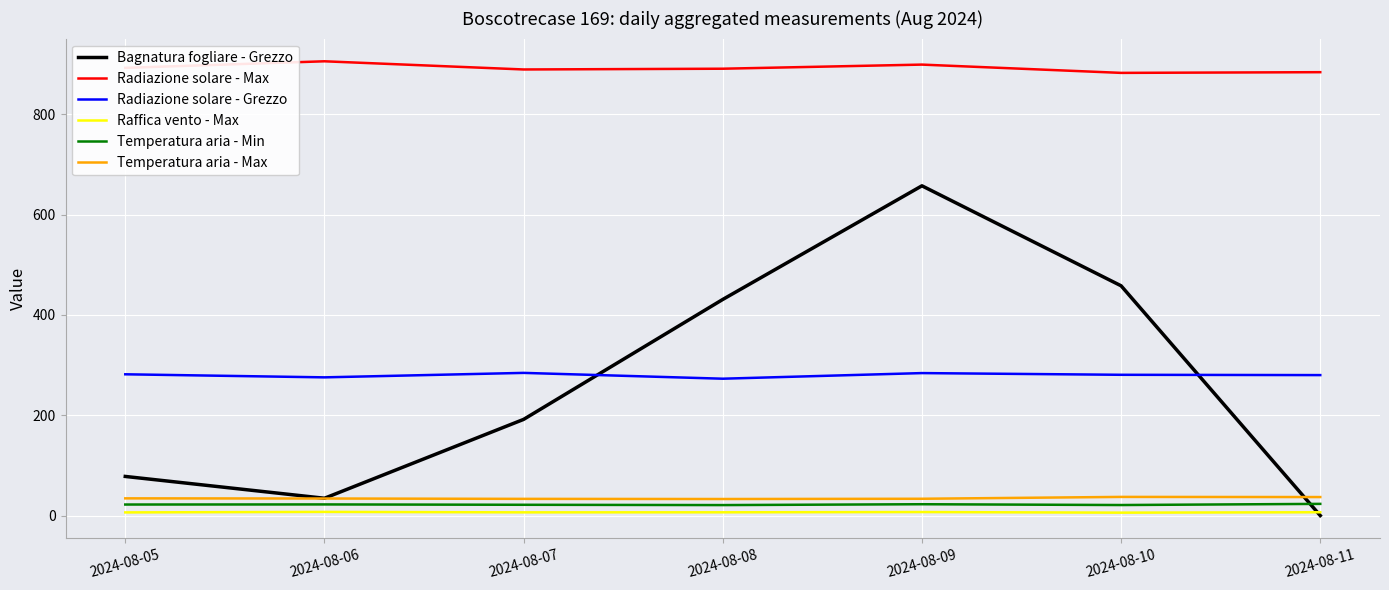

How many distinct data groups are displayed?

6